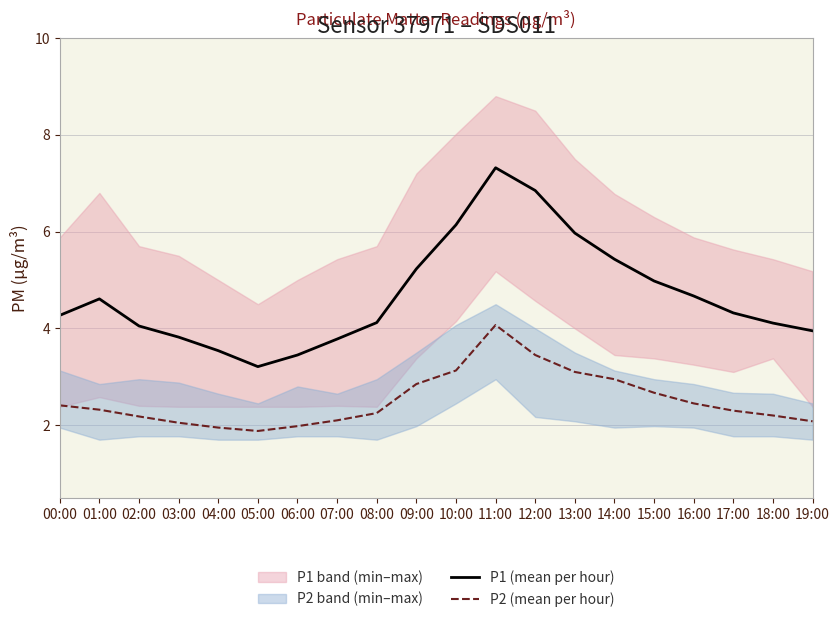

At how many categories does at least one series exceed 6?

3